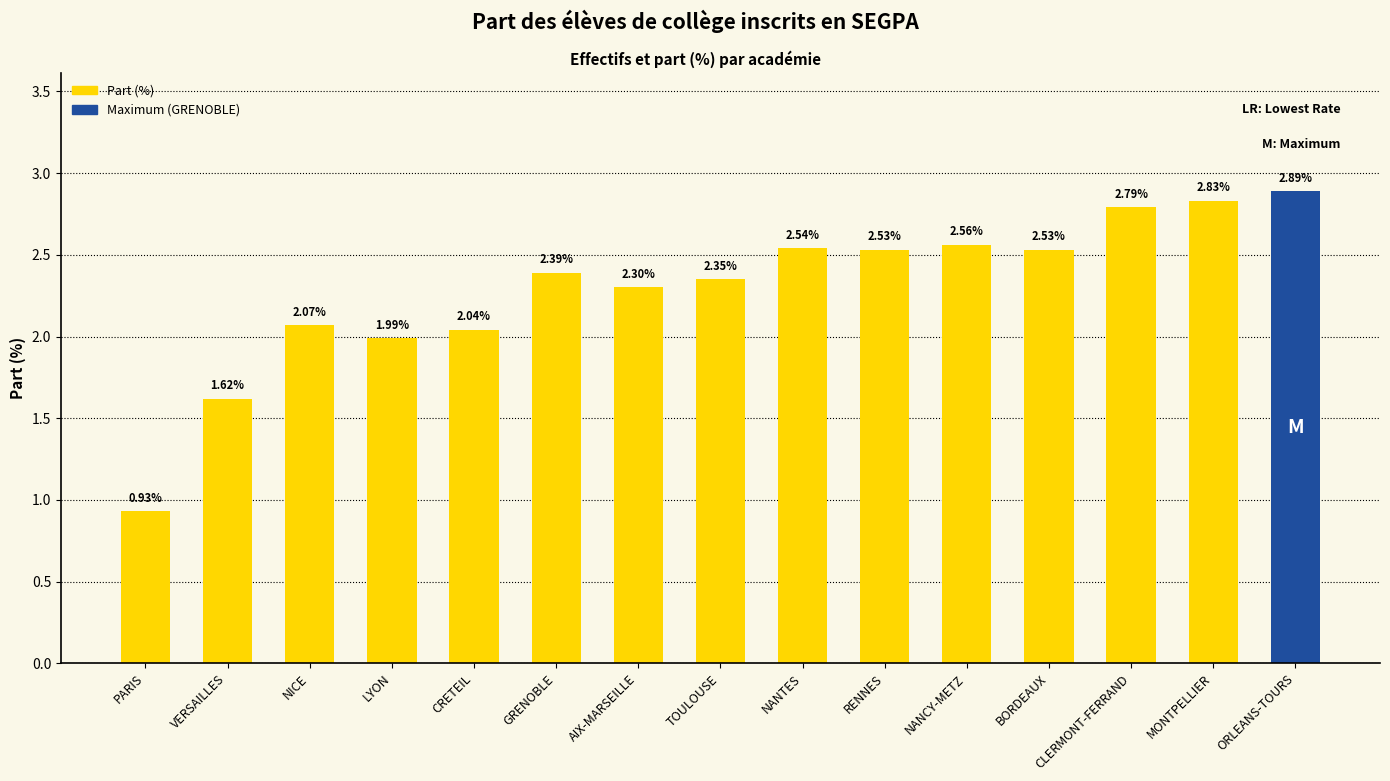

What is the difference between the values at AIX-MARSEILLE and VERSAILLES?

0.7